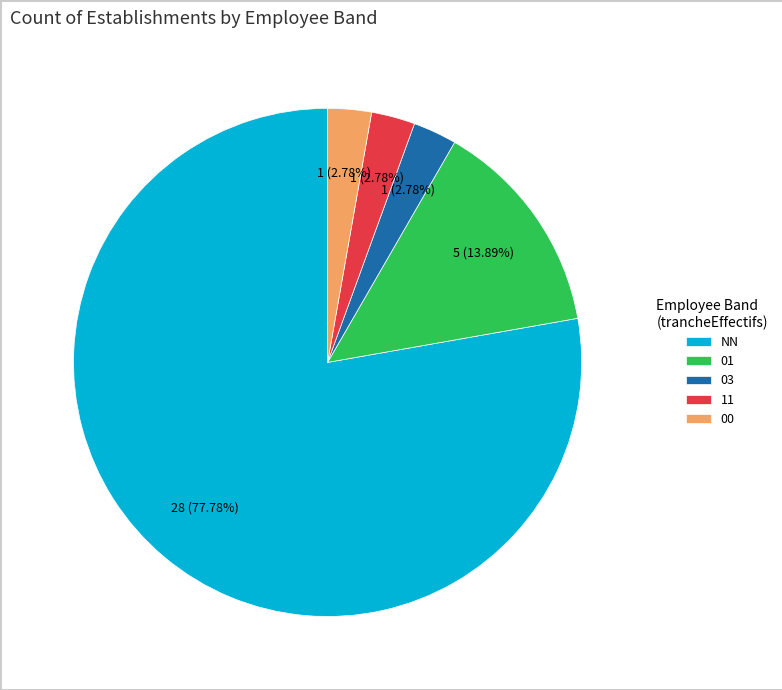

Is 11 the majority of the pie?

No